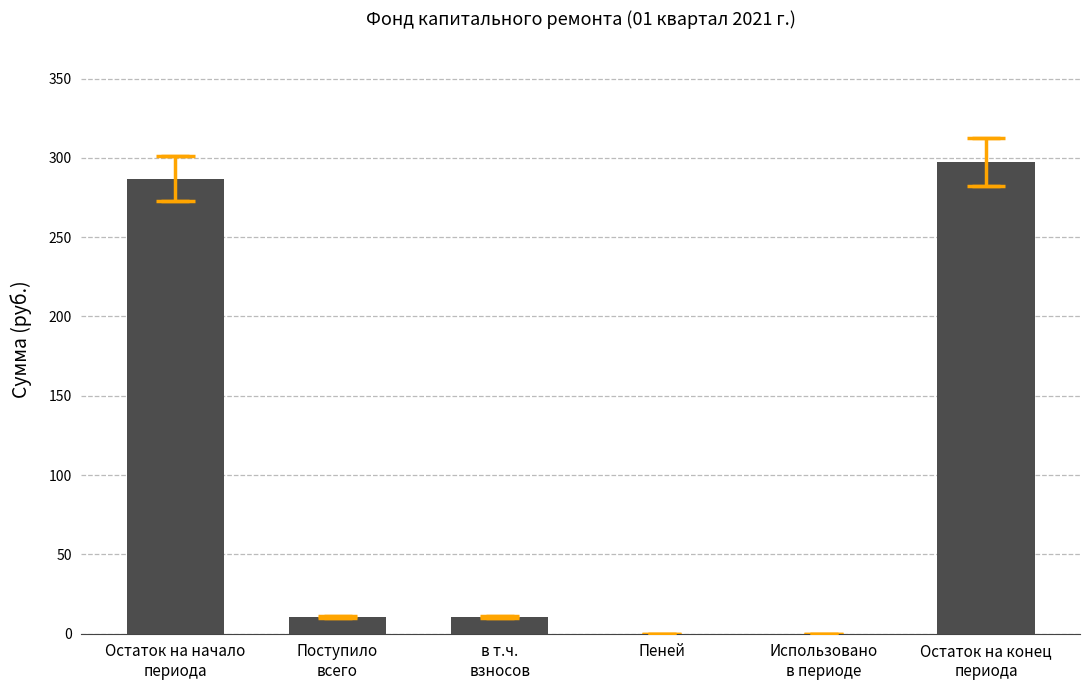

Count the number of categories in the chart.

6